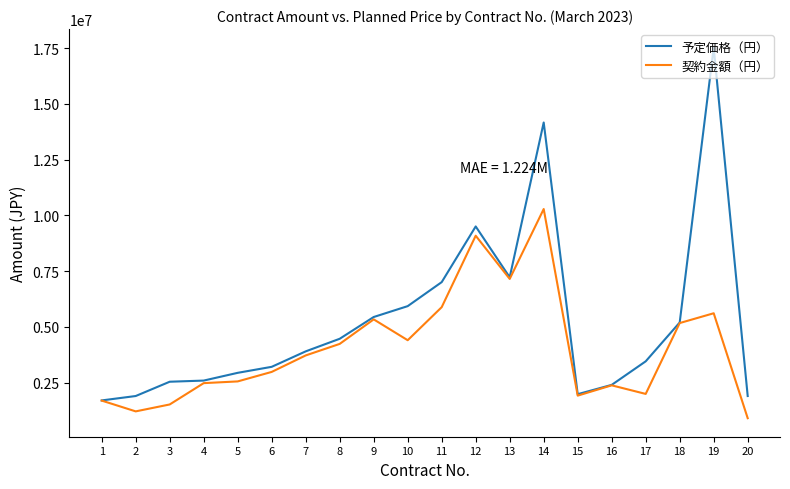

What is the greatest value displayed?

17526557